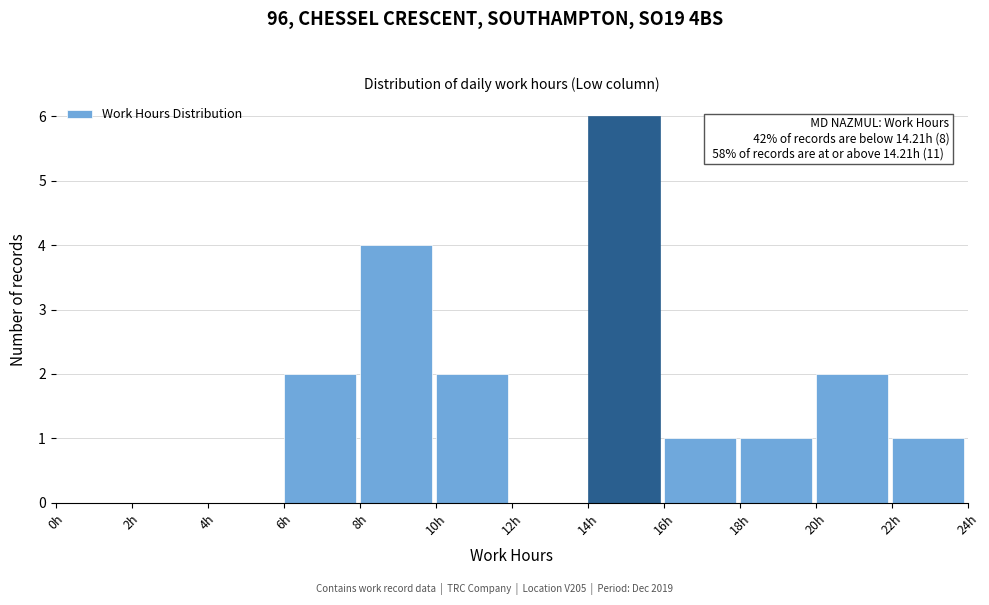

Over which range of the x-axis is the bar tallest?

14 to 16